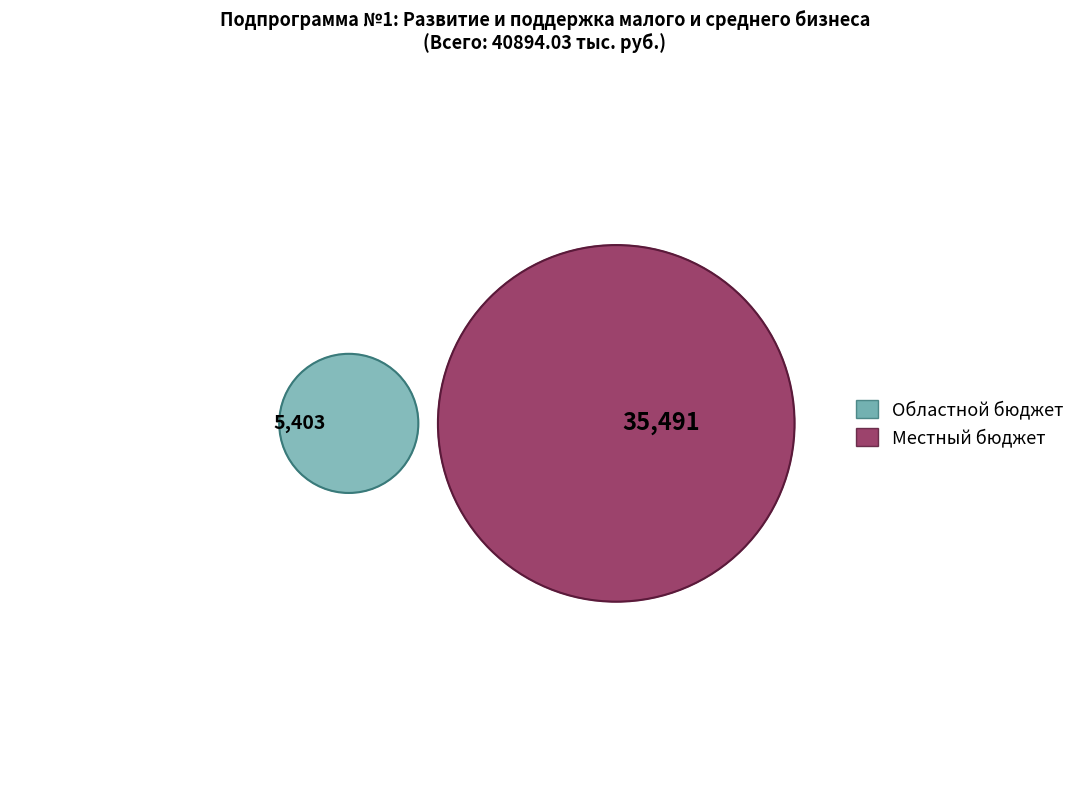

Is the sum of Местный бюджет and Областной бюджет greater than half?

Yes